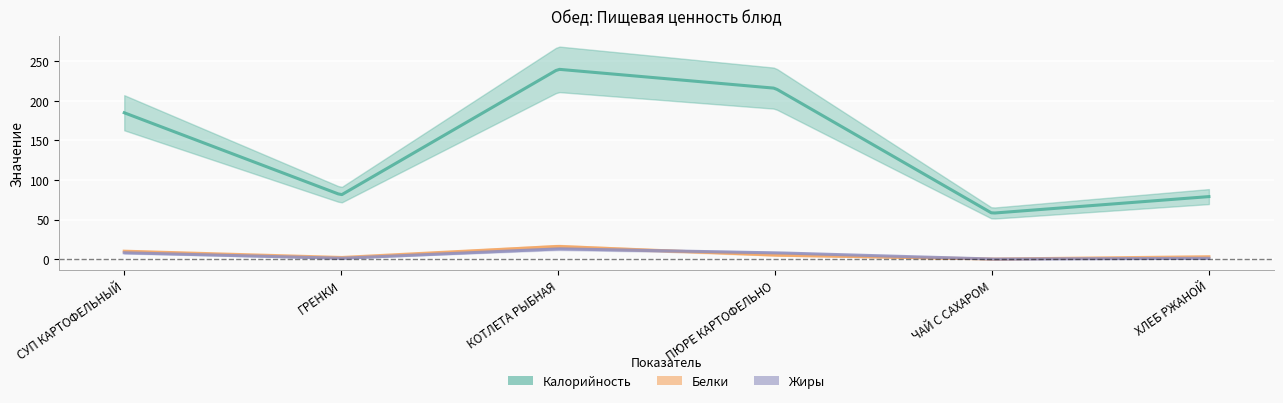

Count the number of data series in this chart.

3